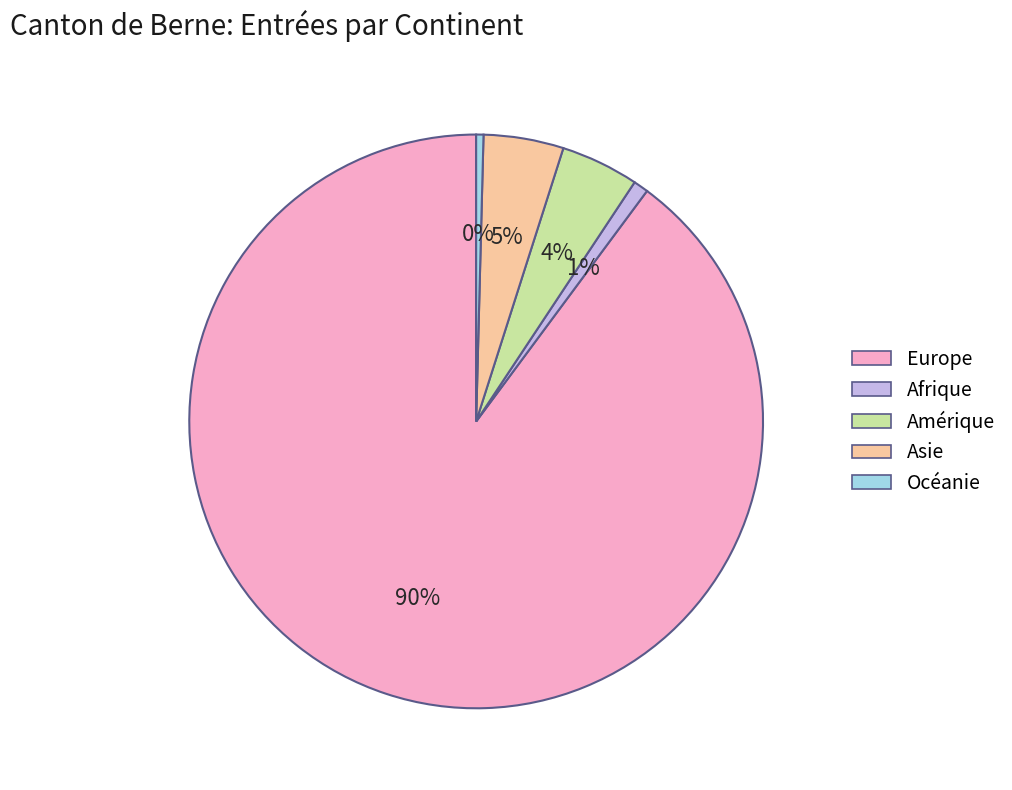

Is the sum of Asie and Océanie greater than half?

No